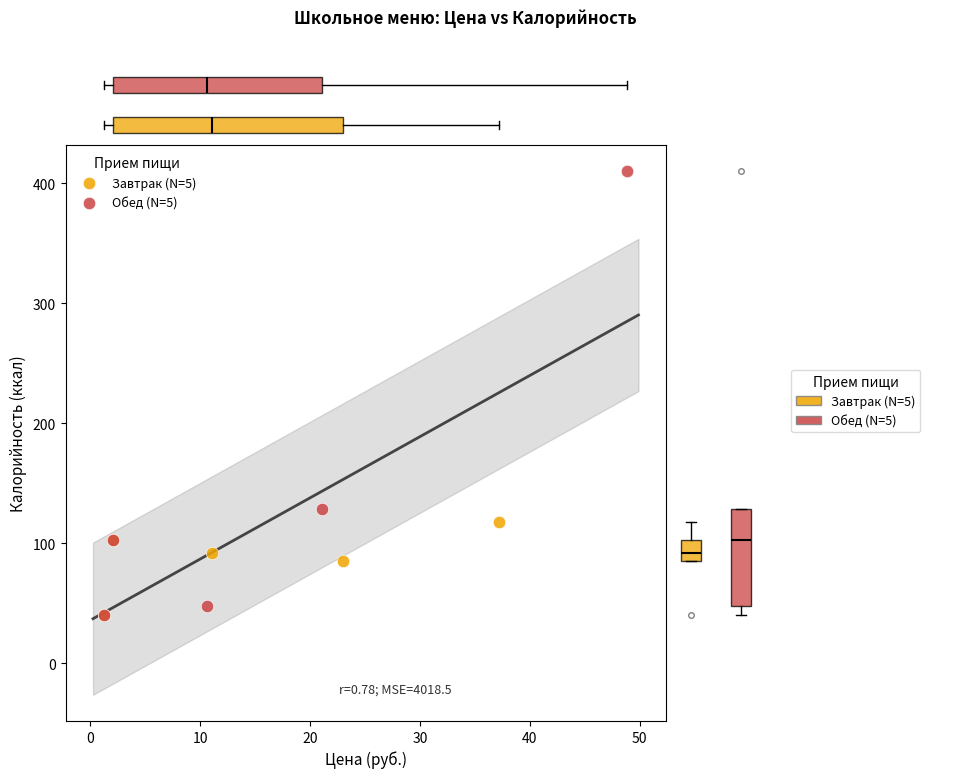

Which series has the widest spread of Y values?

Обед (N=5)